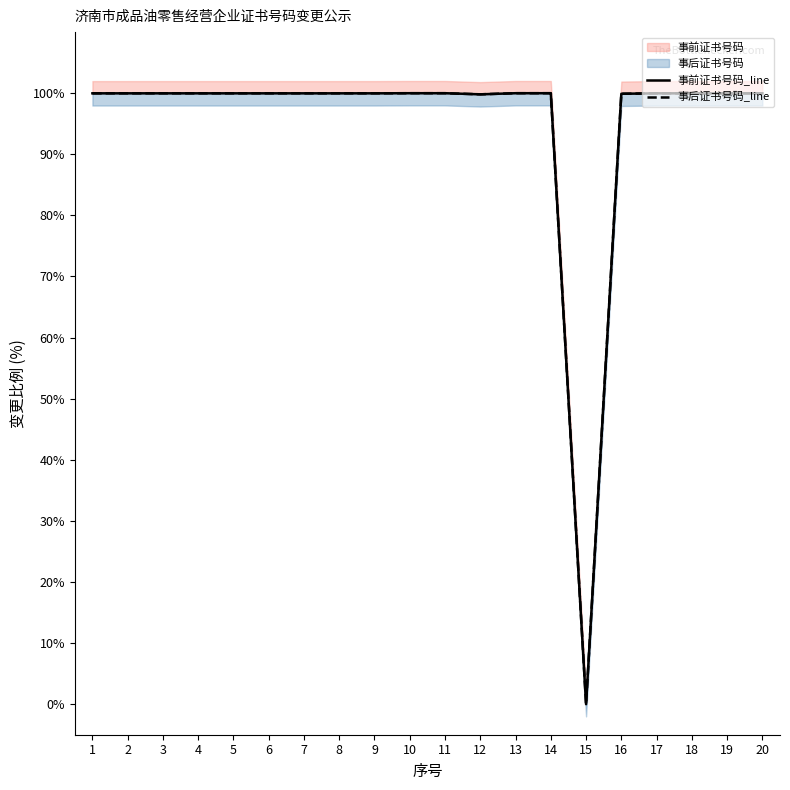

Between 2 and 15, which is larger?

2